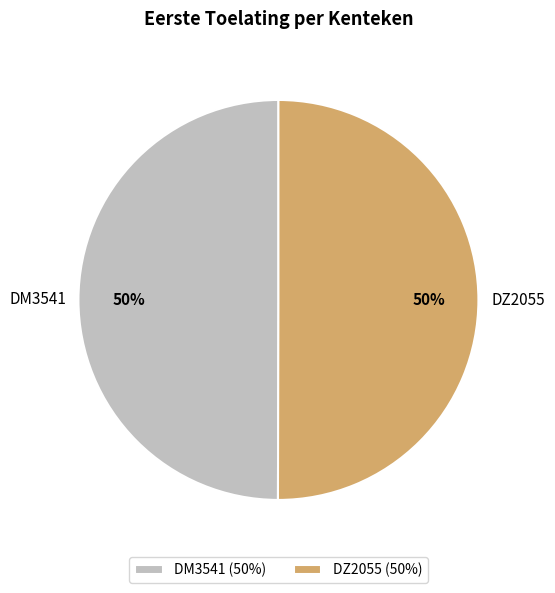

Do DM3541 and DZ2055 together represent more than half of the pie?

Yes